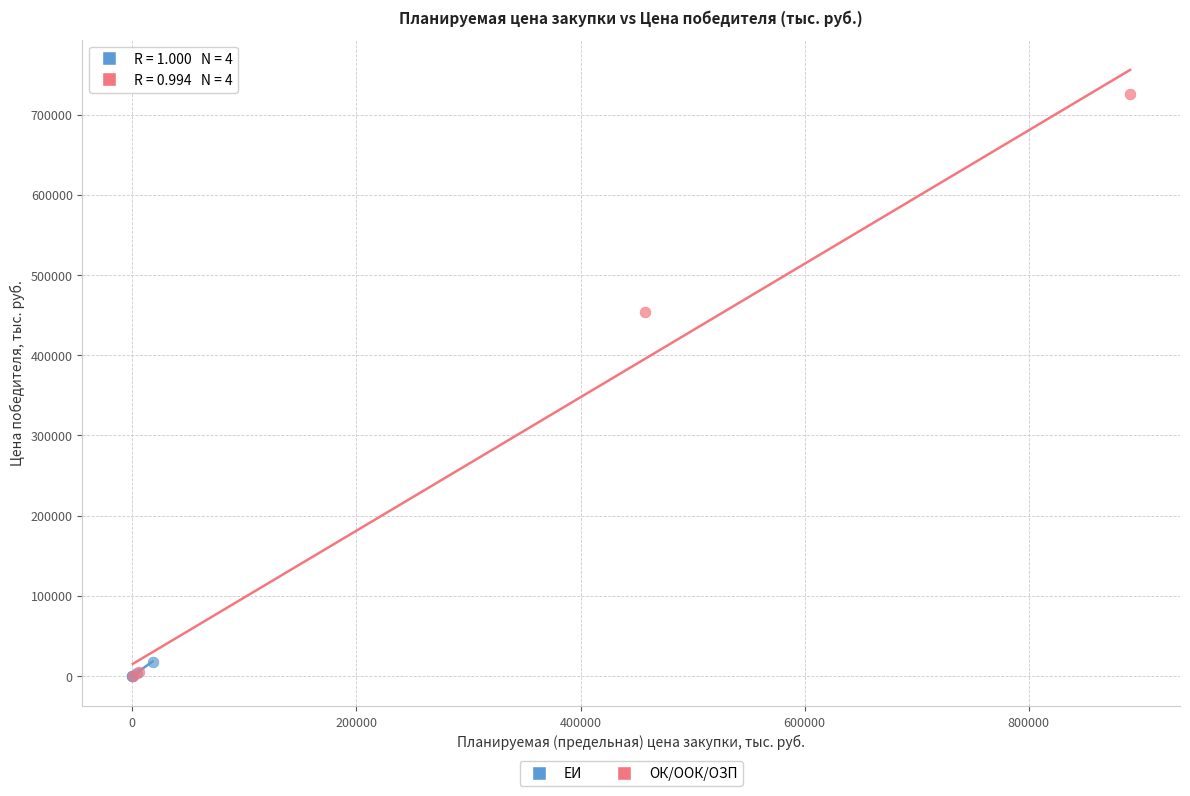

Which series has the largest Y range (max minus min)?

ОК/ООК/ОЗП